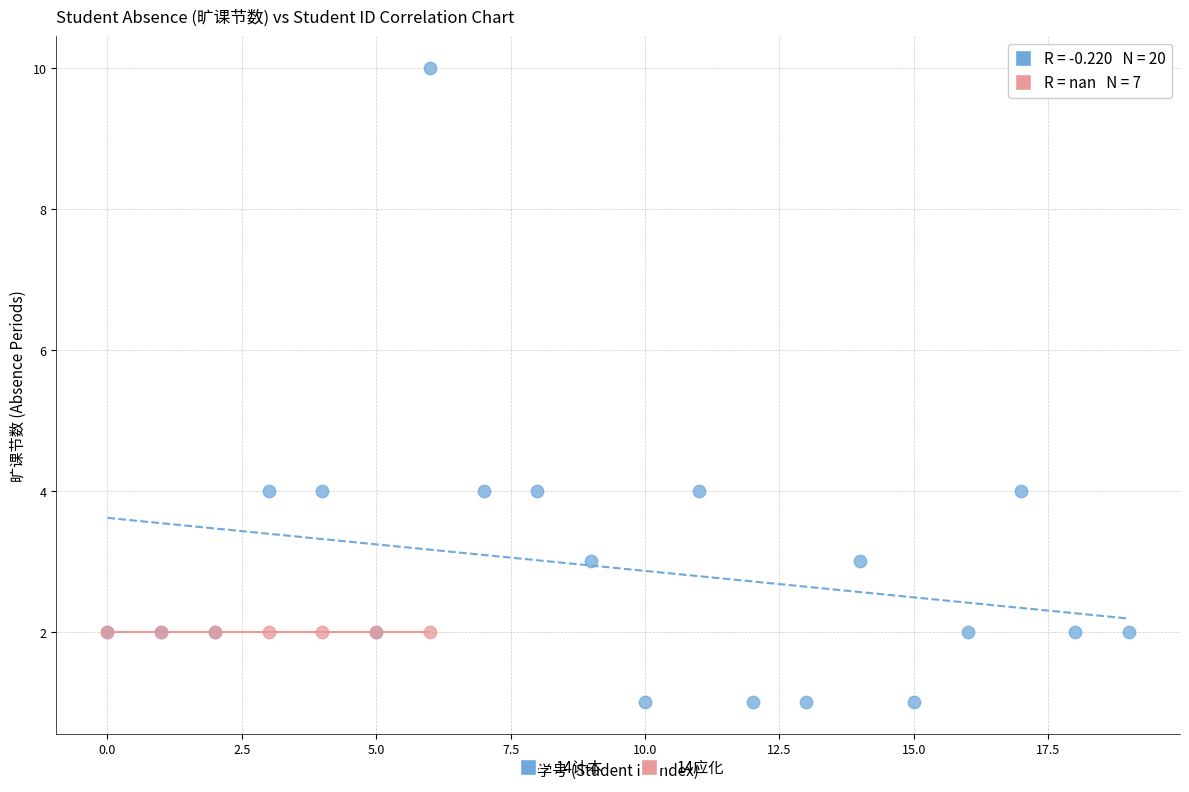

Which series contains the lowest Y value?

14计本